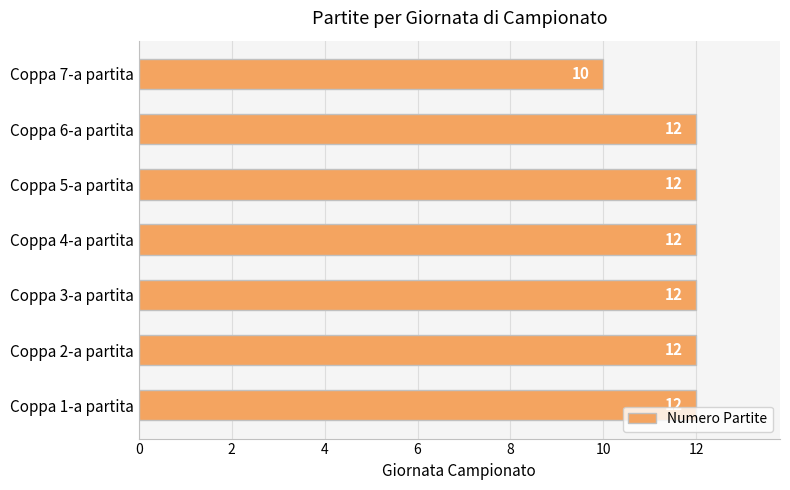

What is the minimum value shown in the chart?

10